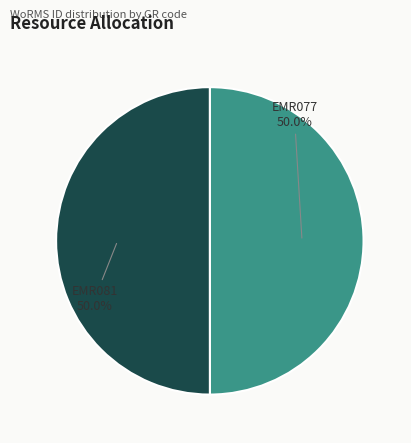

The EMR077 slice represents 40% of the pie. True or false?

False